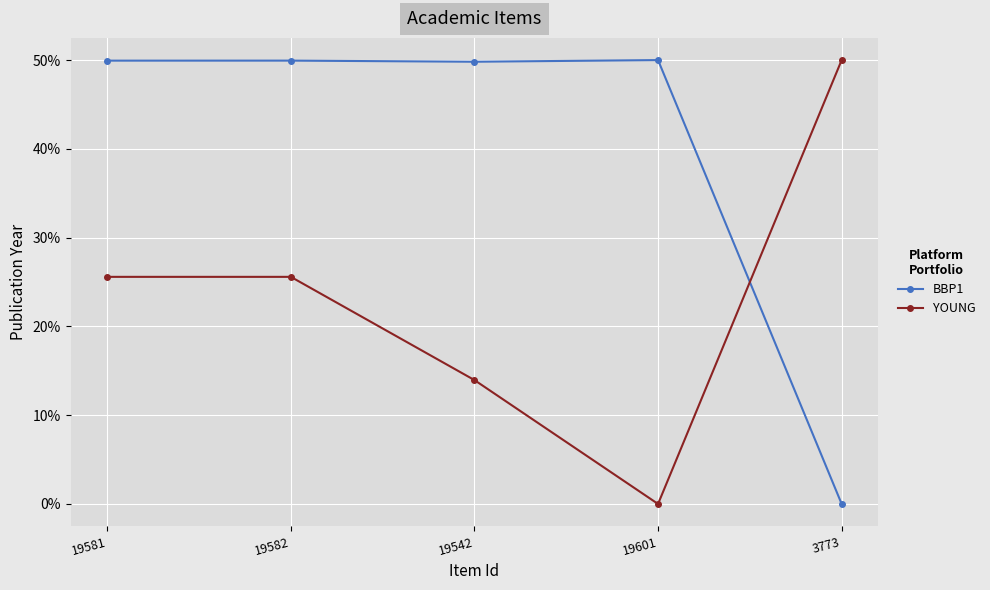

Is this an area chart (filled region under the line)?

No